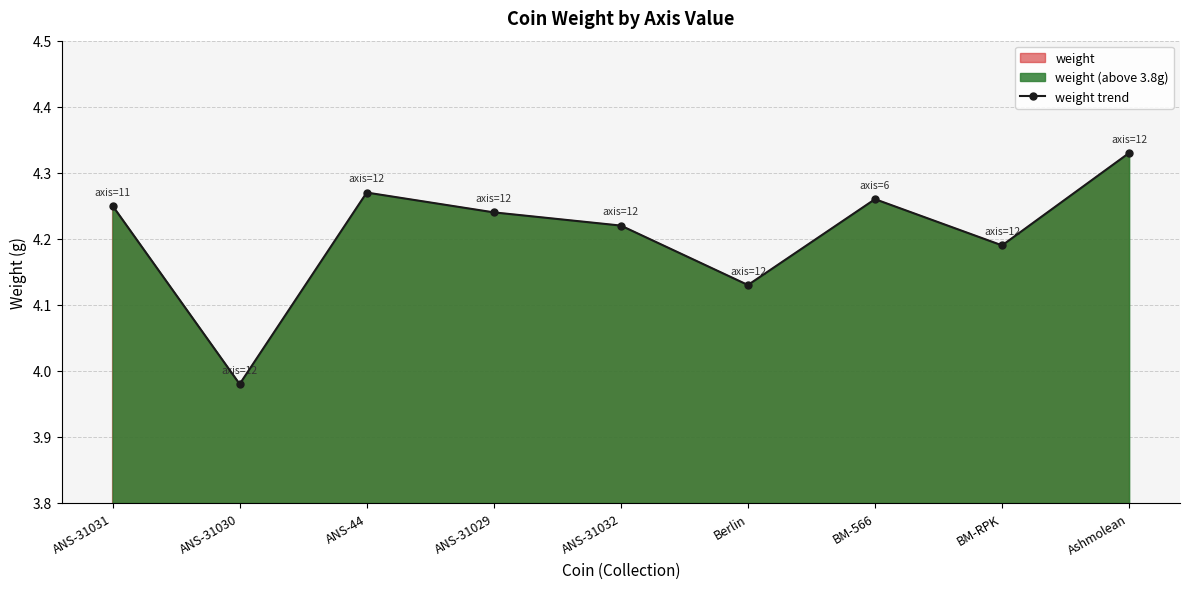

Reading left to right, list all the values displayed in this chart.

ANS-31031=4.2	ANS-31030=4.0	ANS-44=4.3	ANS-31029=4.2	ANS-31032=4.2	Berlin=4.1	BM-566=4.3	BM-RPK=4.2	Ashmolean=4.3